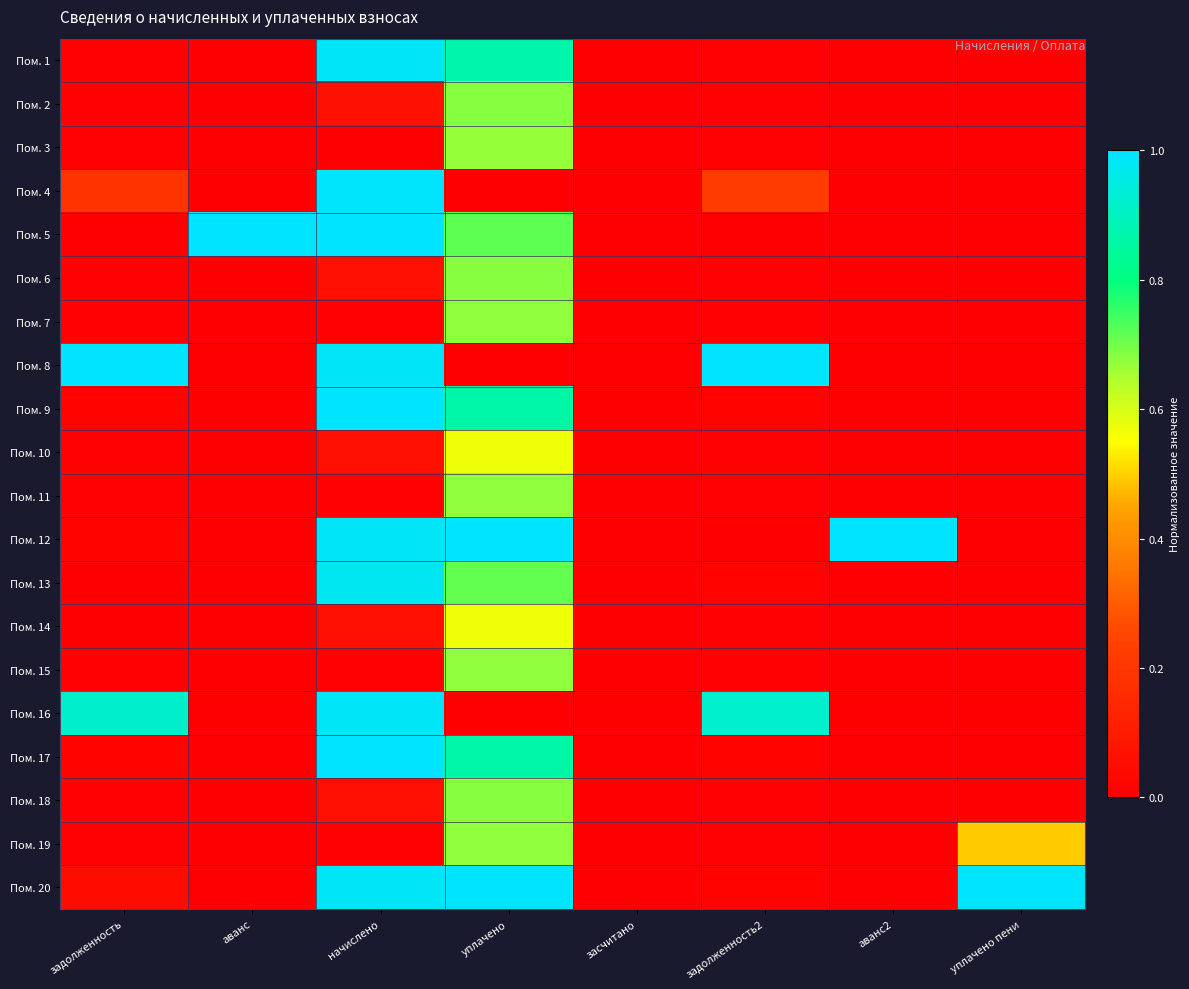

List the series in order of their peak value, highest first.

Пом. 5, Пом. 8, Пом. 9, Пом. 12, Пом. 17, Пом. 20, Пом. 4, Пом. 1, Пом. 16, Пом. 13, Пом. 2, Пом. 6, Пом. 18, Пом. 7, Пом. 11, Пом. 15, Пом. 19, Пом. 3, Пом. 10, Пом. 14